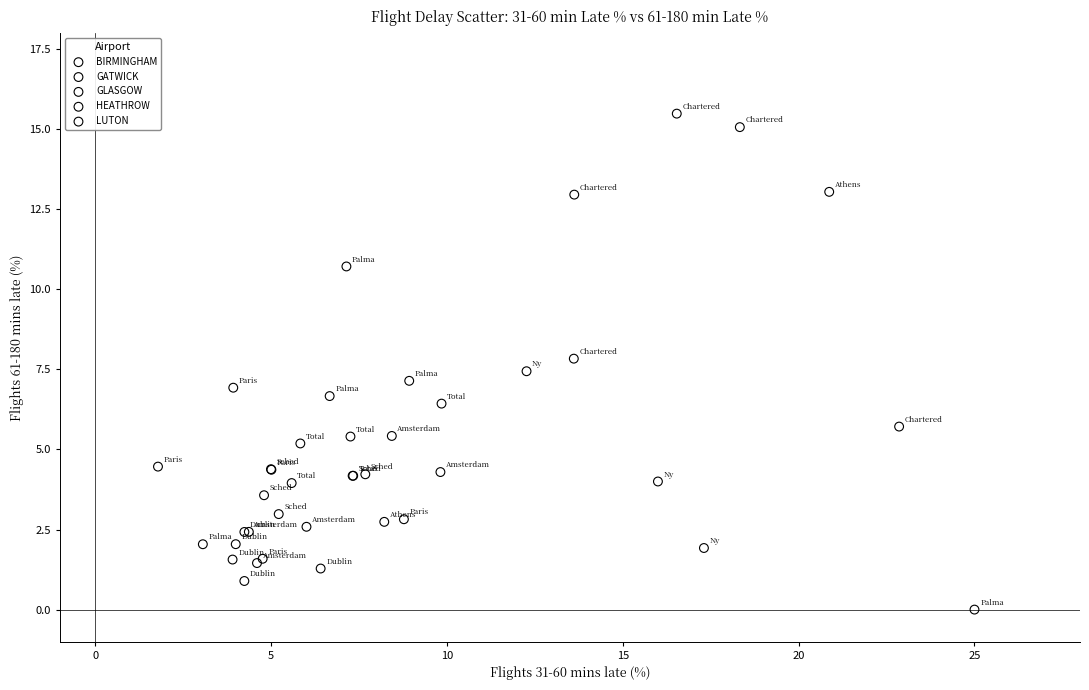

Which series contains the lowest Y value?

LUTON